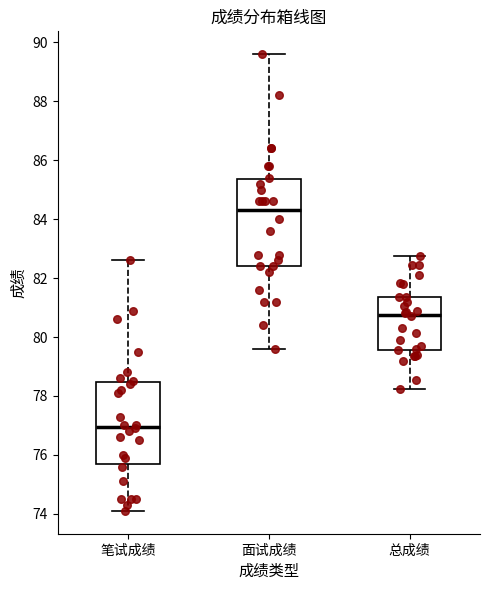

Which box's median line is the highest?

面试成绩